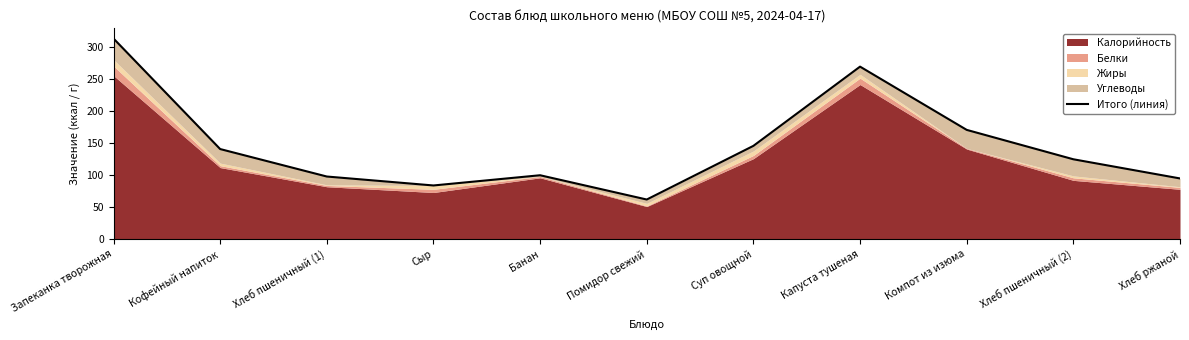

True or false: there are more than 0 points higher than both neighbors.

True